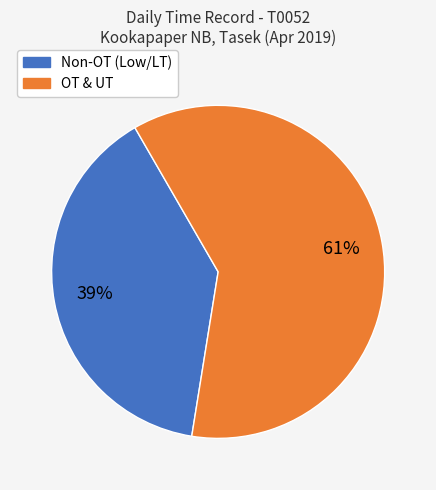

Is there any slice that represents more than half of the pie?

Yes